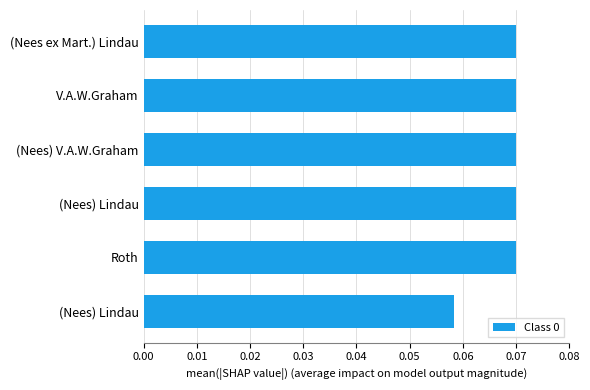

How many bars are there in total?

6